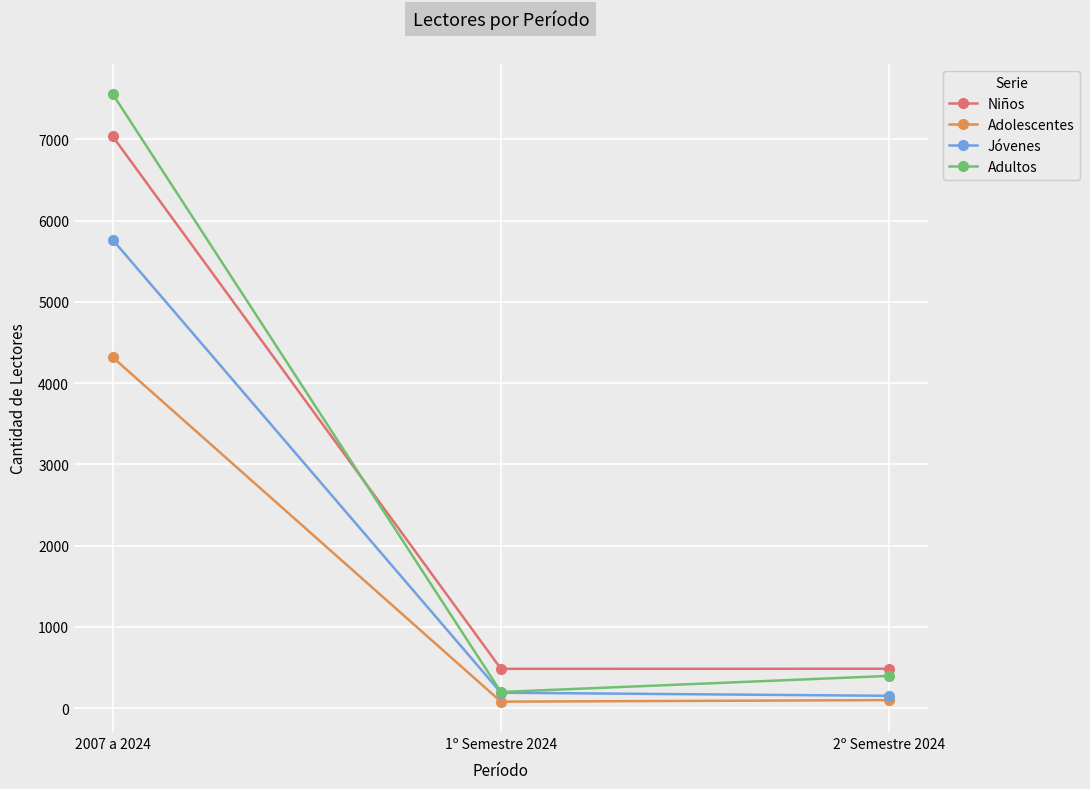

What position from the right is 2007 a 2024?

3